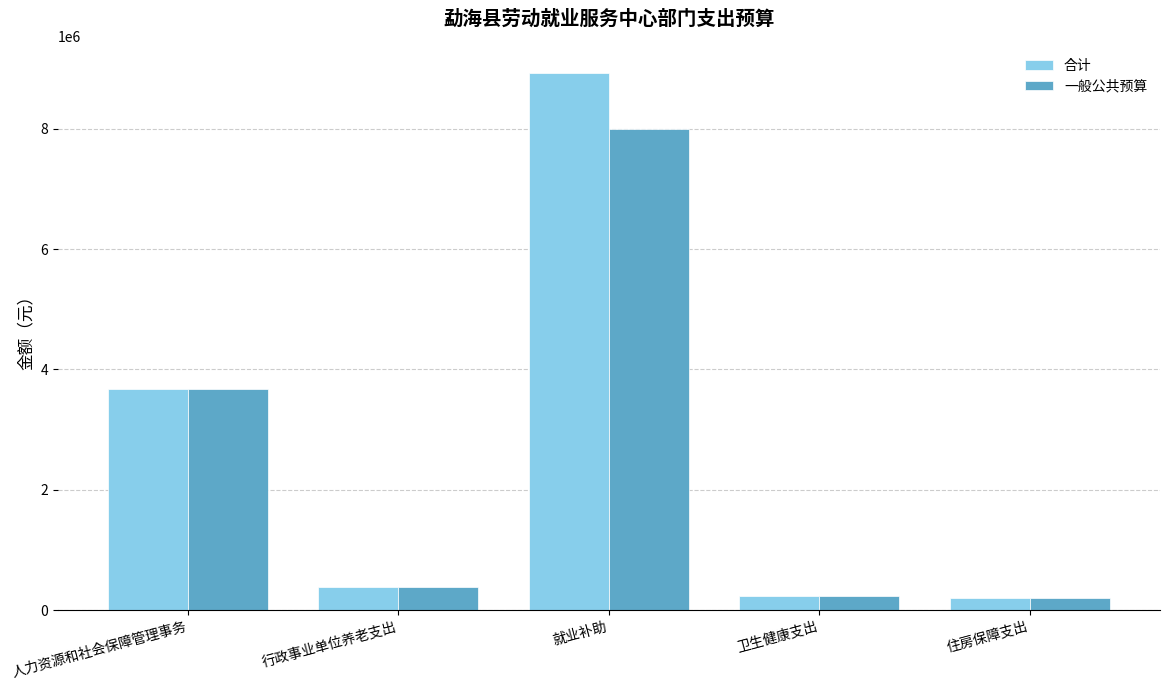

List the series in order of their peak value, lowest first.

一般公共预算, 合计